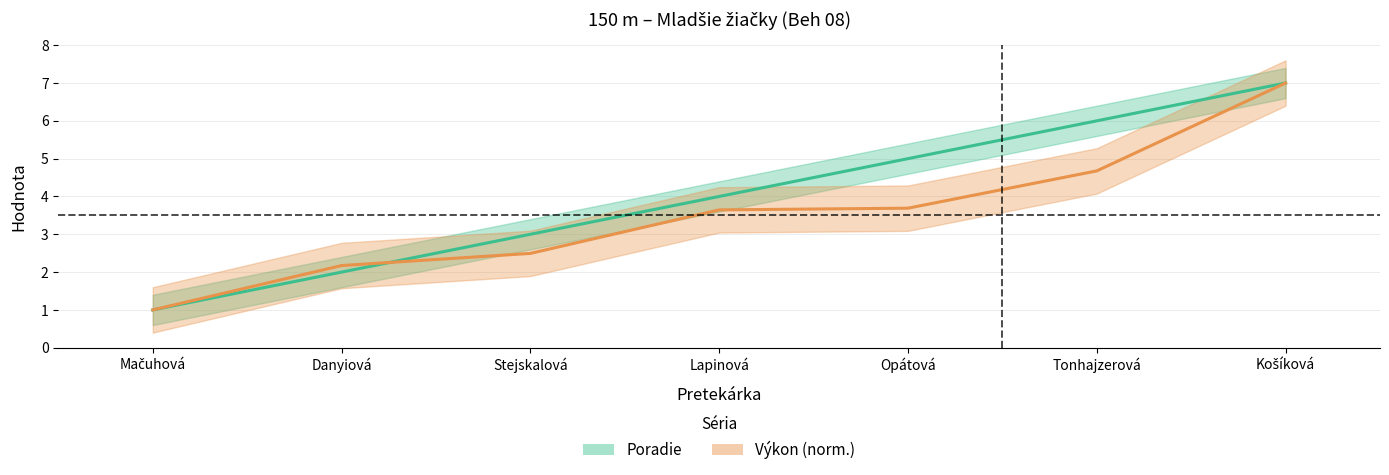

Rank the series by their average value, from lowest to highest.

Výkon, Poradie